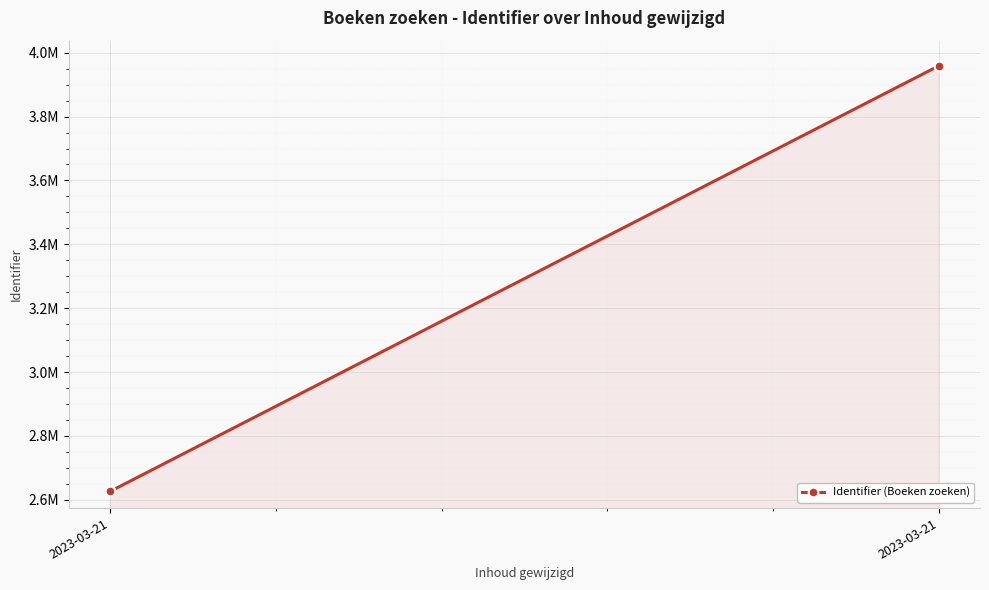

What is the difference between the values at 2023-03-21 and 2023-03-21?

1332059